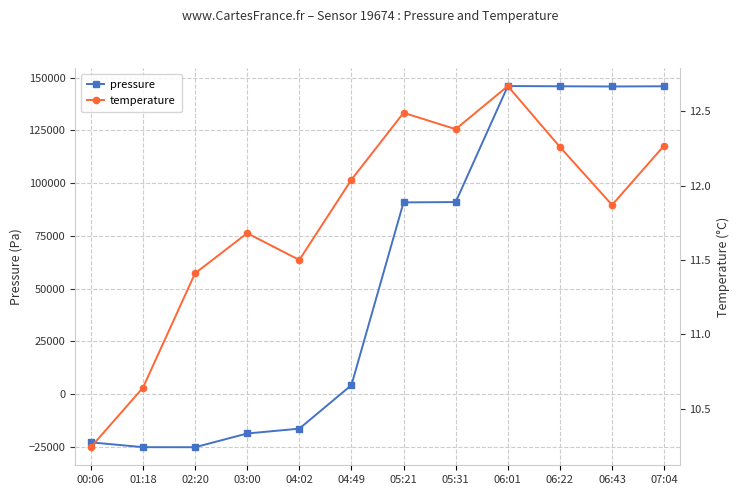

After their last crossing, which series has the higher values: pressure or temperature?

pressure